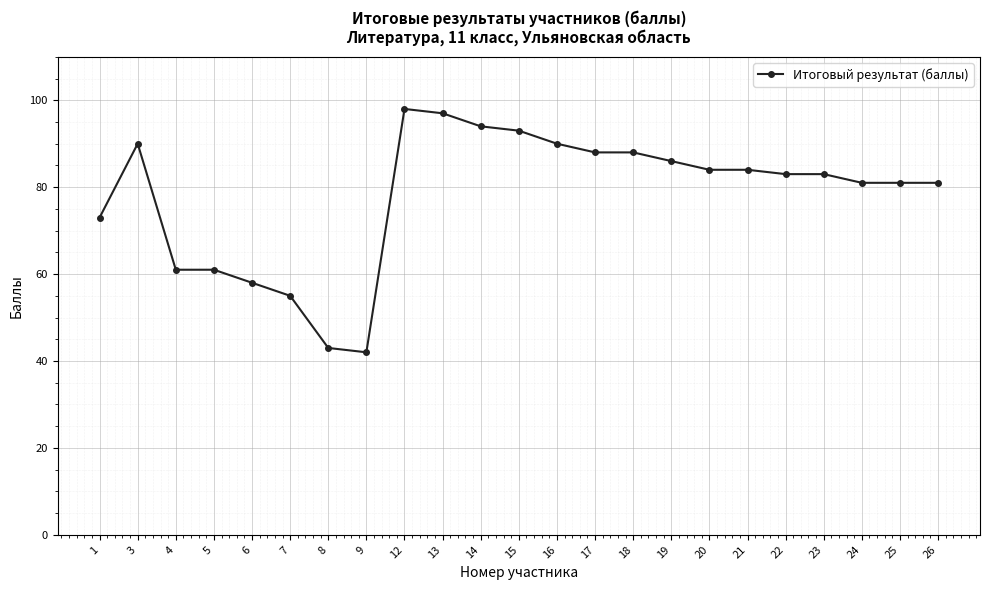

At which category does the data reach its first local peak?

3